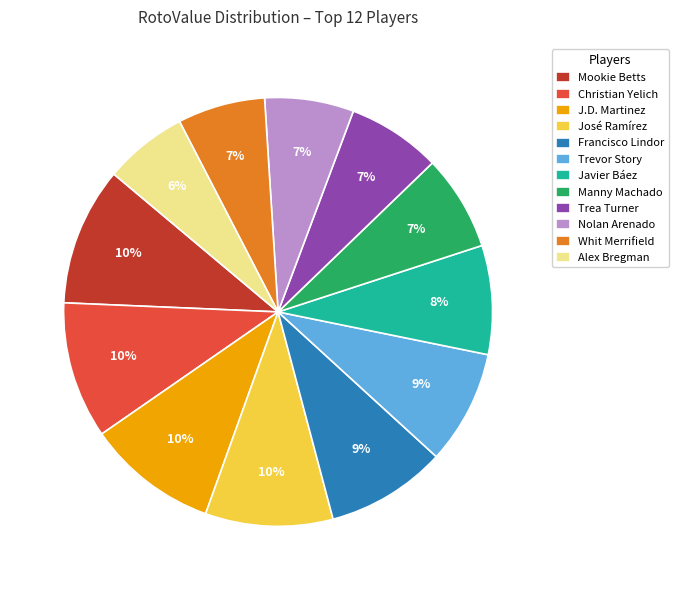

To the nearest percent, what is the difference between the largest and smallest slice percentages?

4%